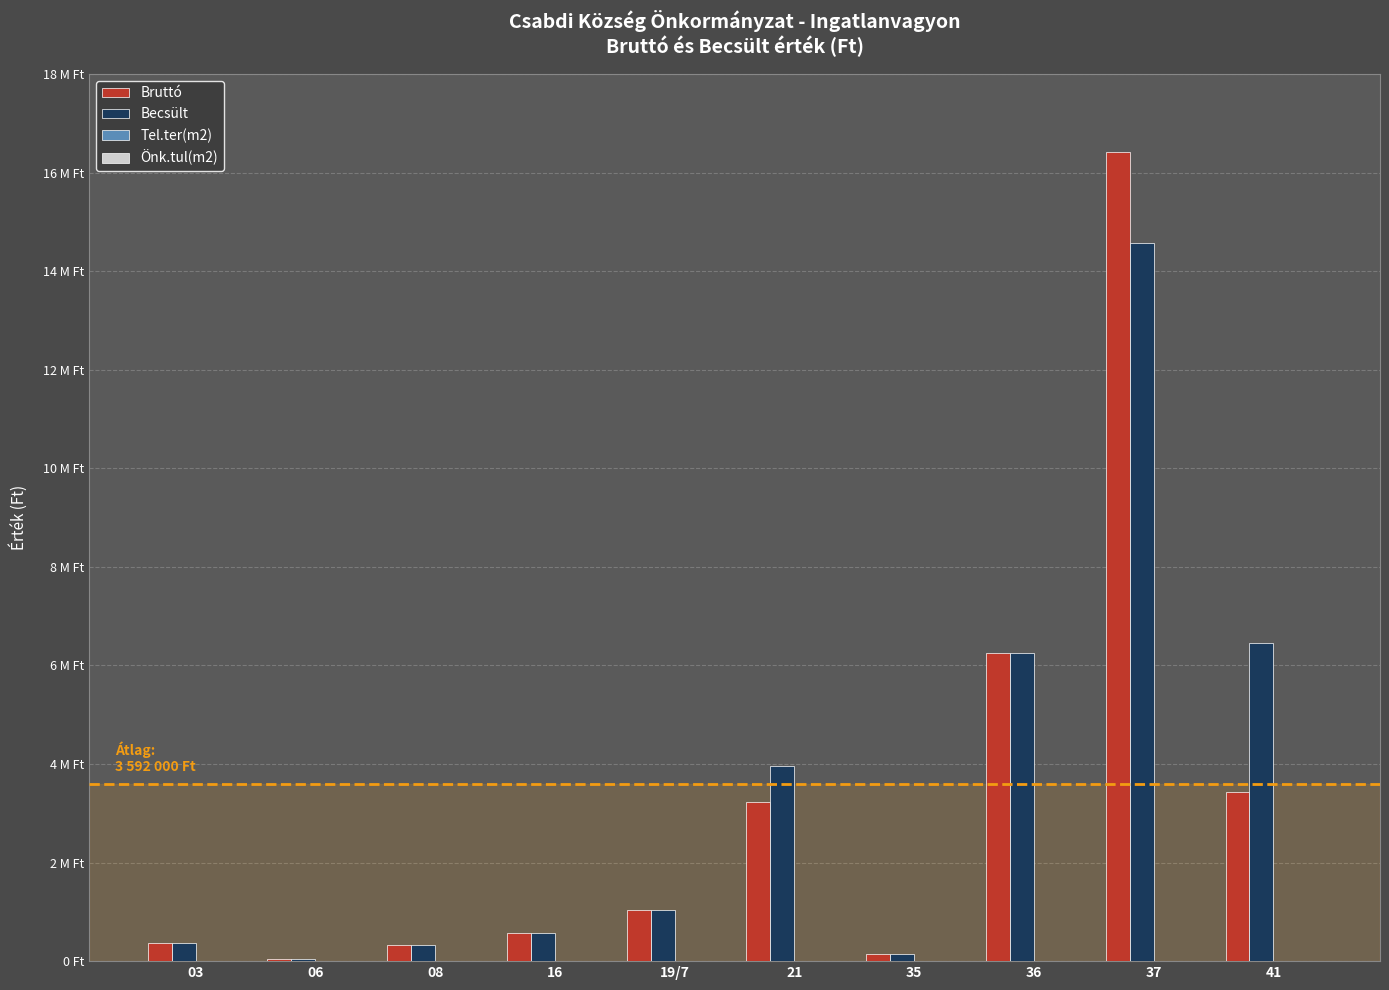

At how many categories does at least one series exceed 7897897?

1